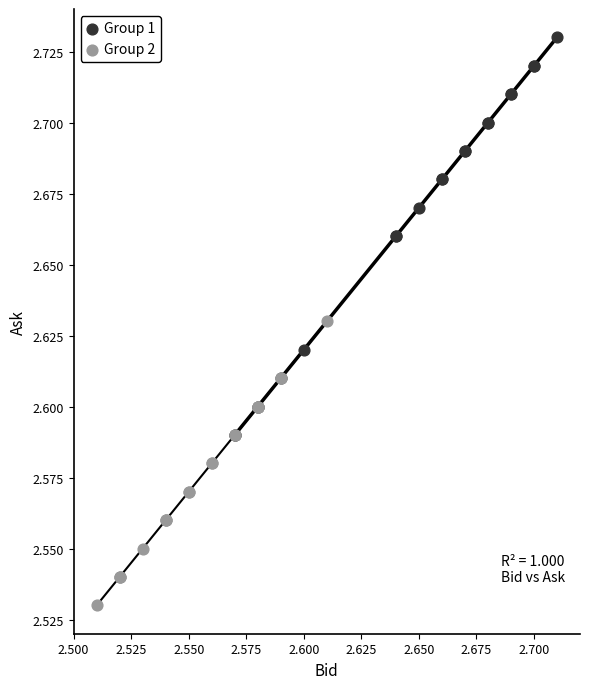

What are all the series names shown in the legend?

Group 1, Group 2